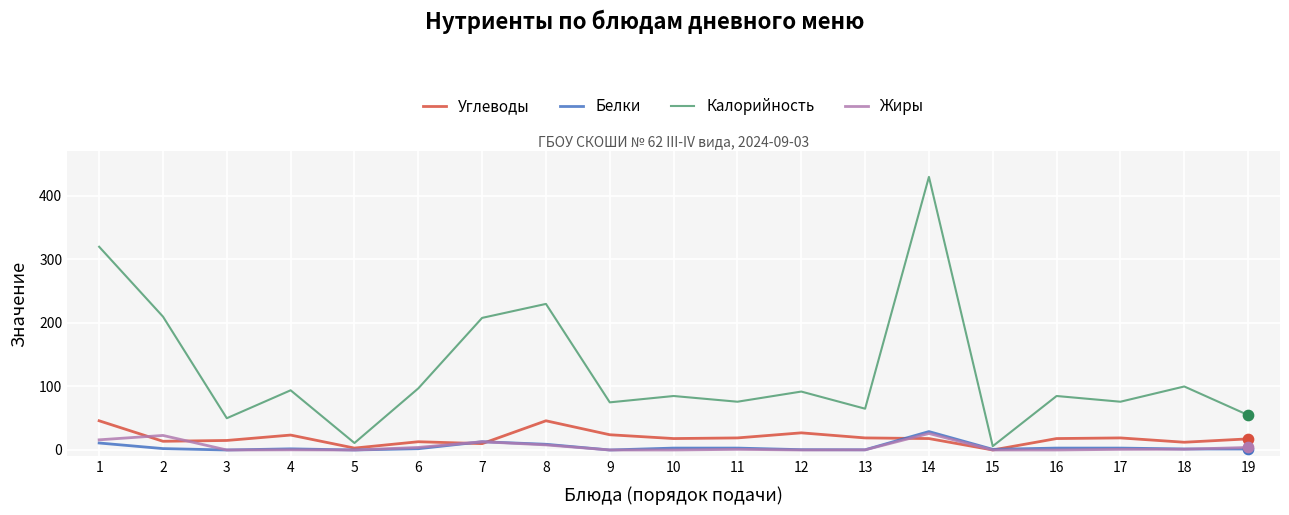

Which series has the widest spread of values?

Калорийность